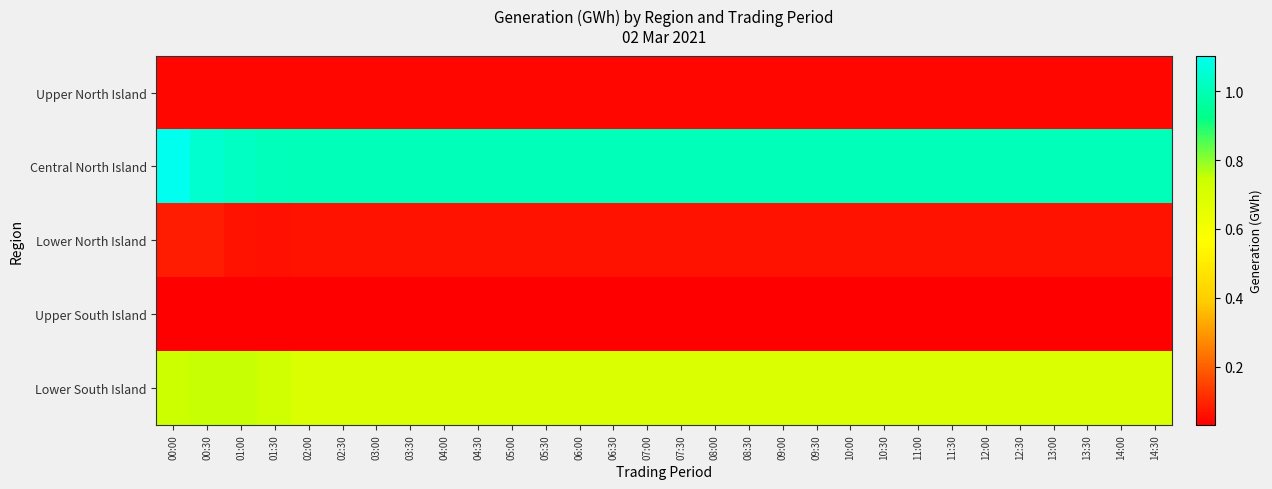

Rank the series by their maximum value, from highest to lowest.

Central North Island, Lower South Island, Lower North Island, Upper North Island, Upper South Island